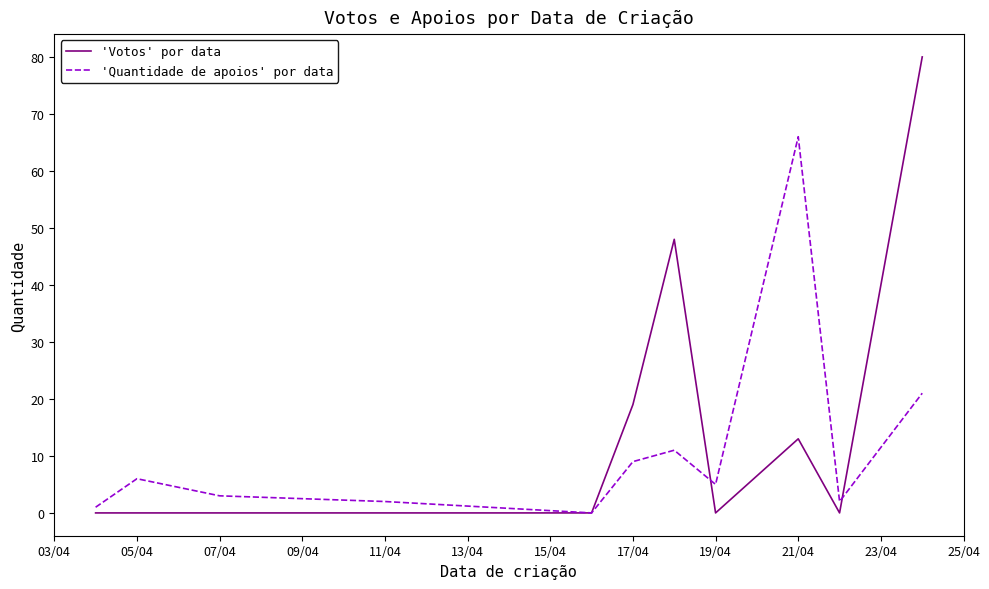

What is the highest value of the 'Votos' por data series?

80